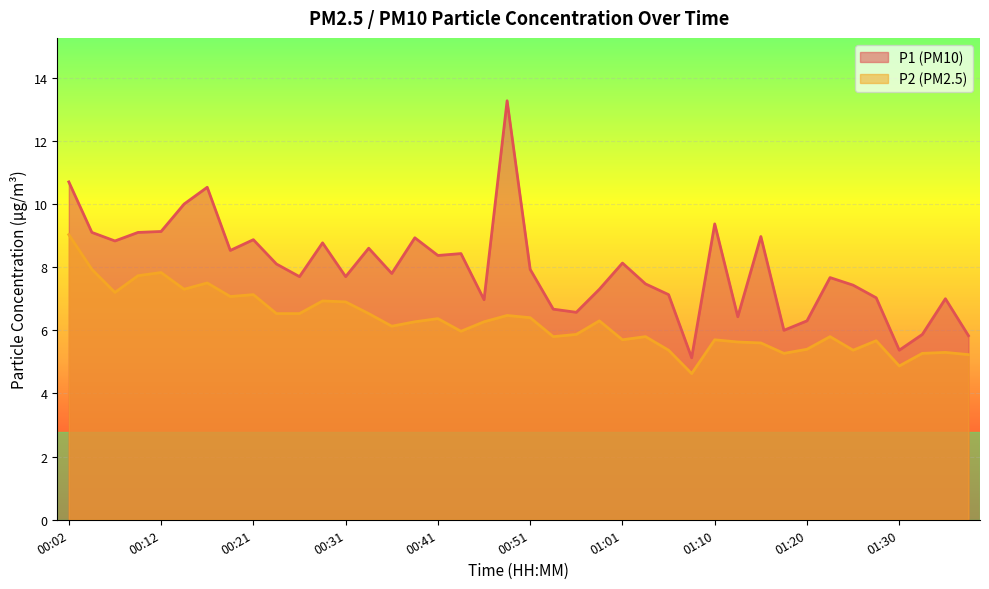

Reading left to right, transcribe all the data shown in this chart.

P1: 10.7	9.1	8.8	9.1	9.1	10.0	10.5	8.5	8.9	8.1	7.7	8.8	7.7	8.6	7.8	8.9	8.4	8.4	7.0	13.3	7.9	6.7	6.6	7.3	8.1	7.5	7.1	5.1	9.4	6.4	9.0	6.0	6.3	7.7	7.4	7.0	5.4	5.9	7.0	5.8
P2: 9.0	7.9	7.2	7.7	7.8	7.3	7.5	7.1	7.1	6.5	6.5	6.9	6.9	6.5	6.1	6.3	6.4	6.0	6.3	6.5	6.4	5.8	5.9	6.3	5.7	5.8	5.4	4.6	5.7	5.6	5.6	5.3	5.4	5.8	5.4	5.7	4.9	5.3	5.3	5.2